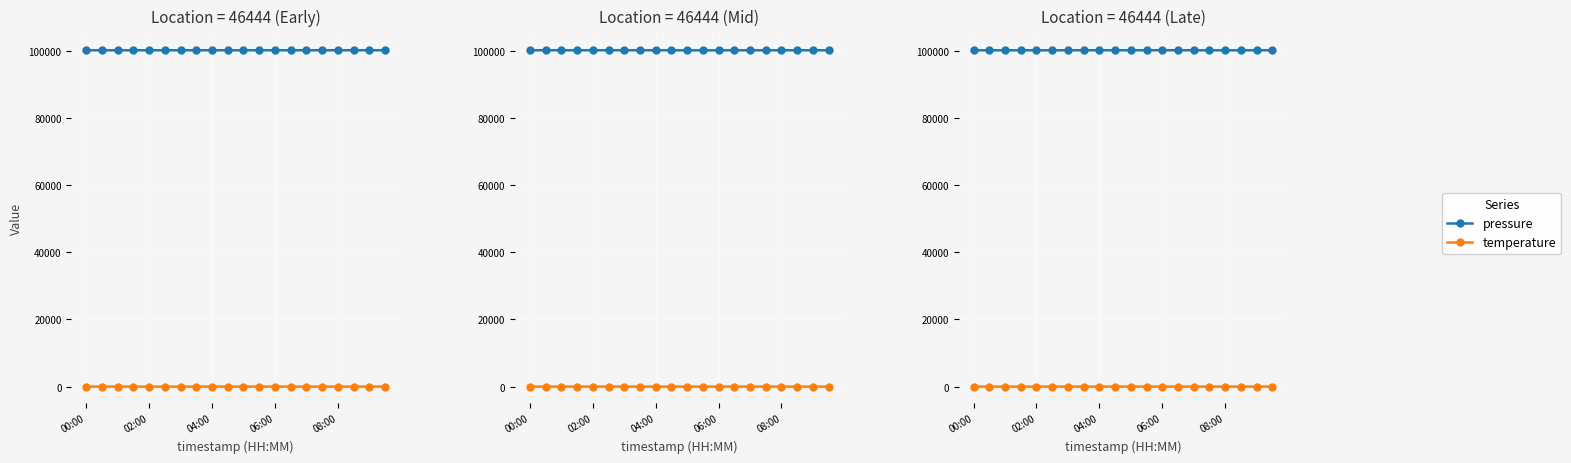

True or false: temperature has more than 0 points higher than both neighbors.

True